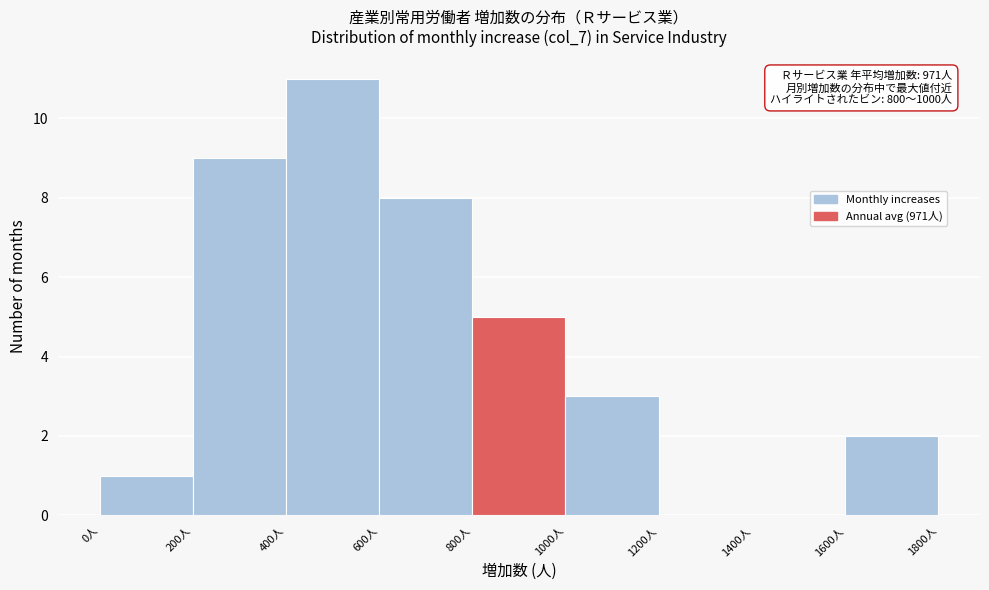

Over which range of the x-axis is the bar tallest?

400 to 600